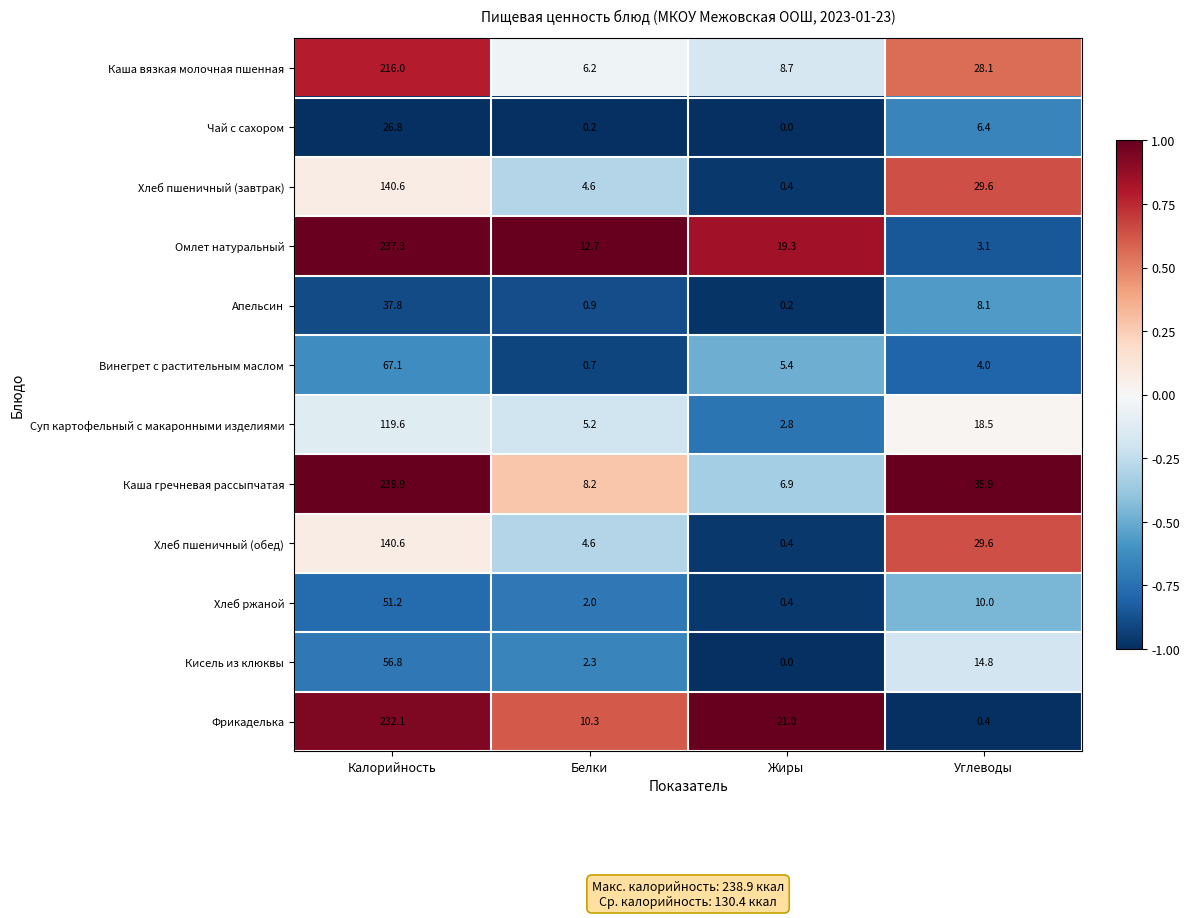

The Омлет натуральный series shows 0.9 at Углеводы. True or false?

False